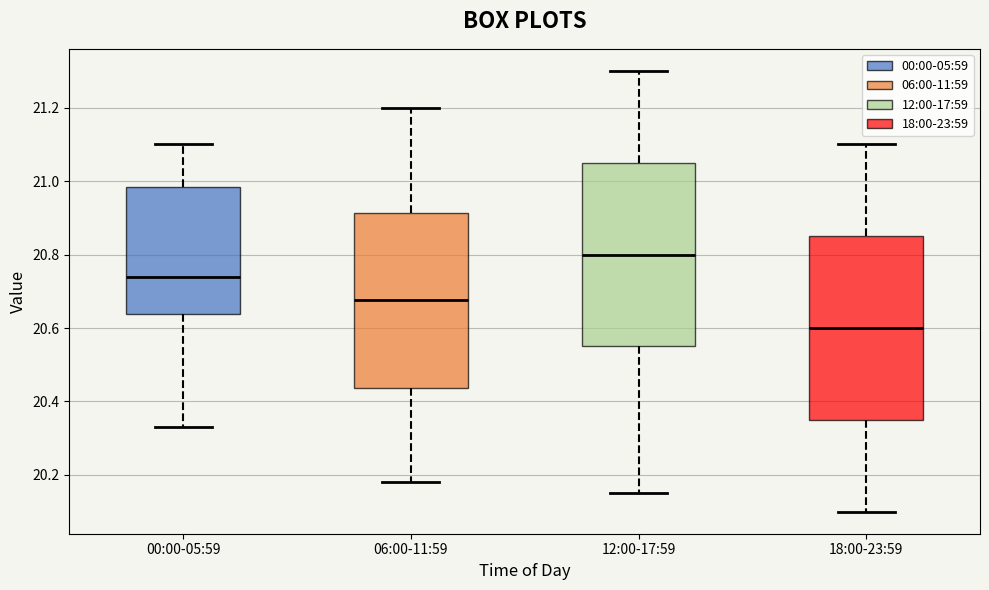

Reading left to right, transcribe this box plot: for each box, give where its median line is, the range the box spans, and where its two whiskers end, as read against the y-axis. The values are not printed on the chart, so give them approximately, as read against the axis.

00:00-05:59: median 20.74, box 20.64 to 20.98, whiskers 20.34 to 21.10
06:00-11:59: median 20.68, box 20.44 to 20.92, whiskers 20.18 to 21.20
12:00-17:59: median 20.80, box 20.56 to 21.06, whiskers 20.16 to 21.30
18:00-23:59: median 20.60, box 20.36 to 20.86, whiskers 20.10 to 21.10